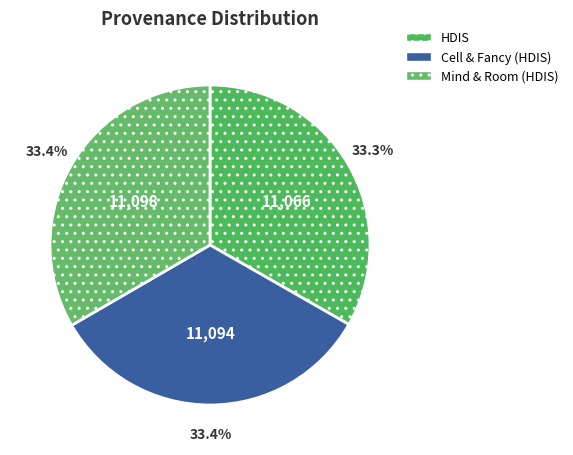

True or false: HDIS accounts for 33% of the total.

True